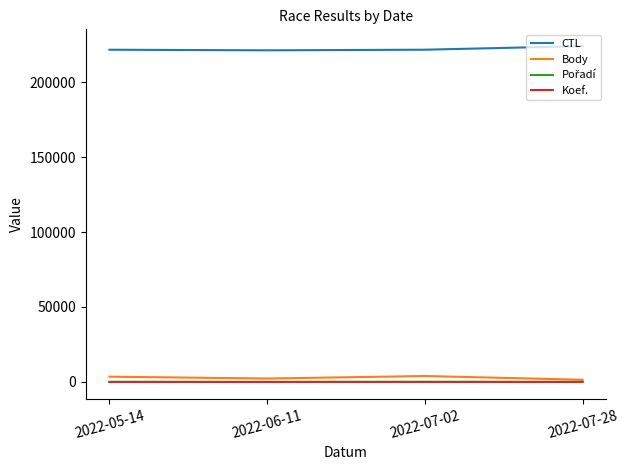

What is the maximum value shown in the chart?

224108